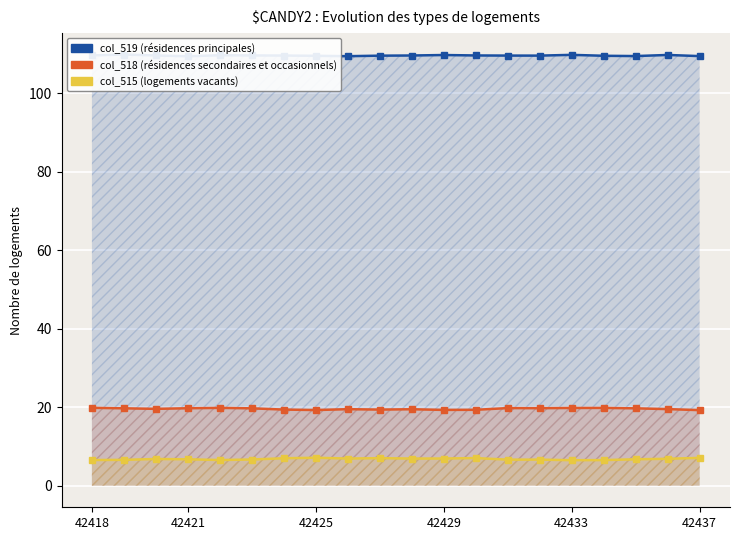

Is the value of col_519 (scaled) at 42421 greater than the value of col_518 (scaled) at 18?

Yes